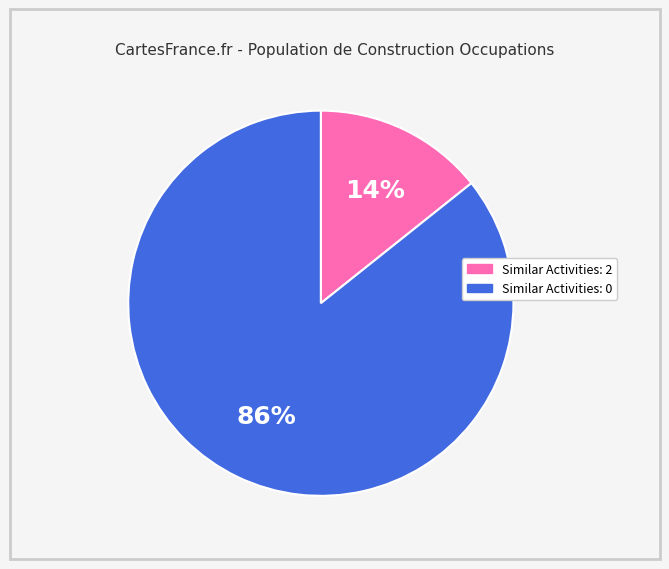

Combined, do Similar Activities: 0 and Similar Activities: 2 account for over 50%?

Yes